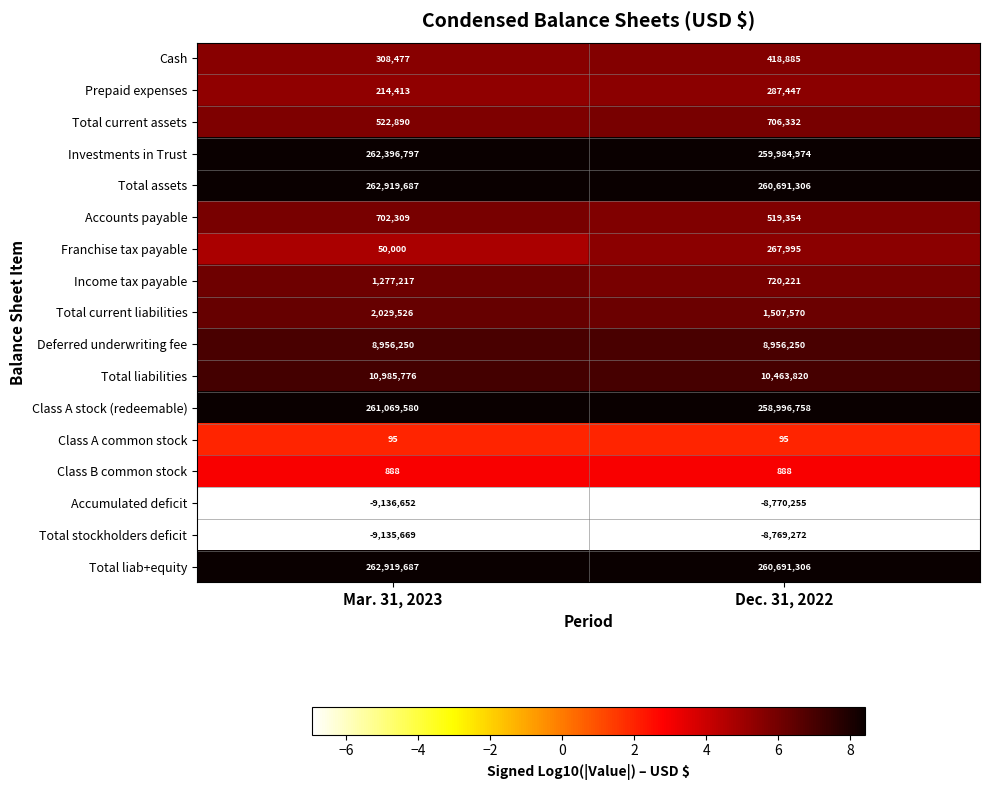

What is the total value across all series at Dec. 31, 2022?

1046673674